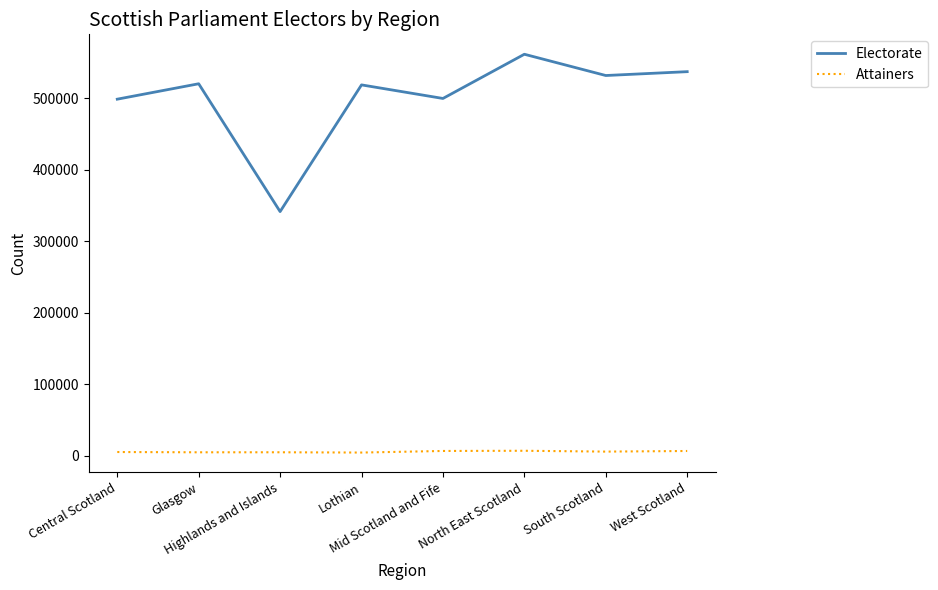

In Electorate, how many points are higher than both neighbors (excluding endpoints)?

3